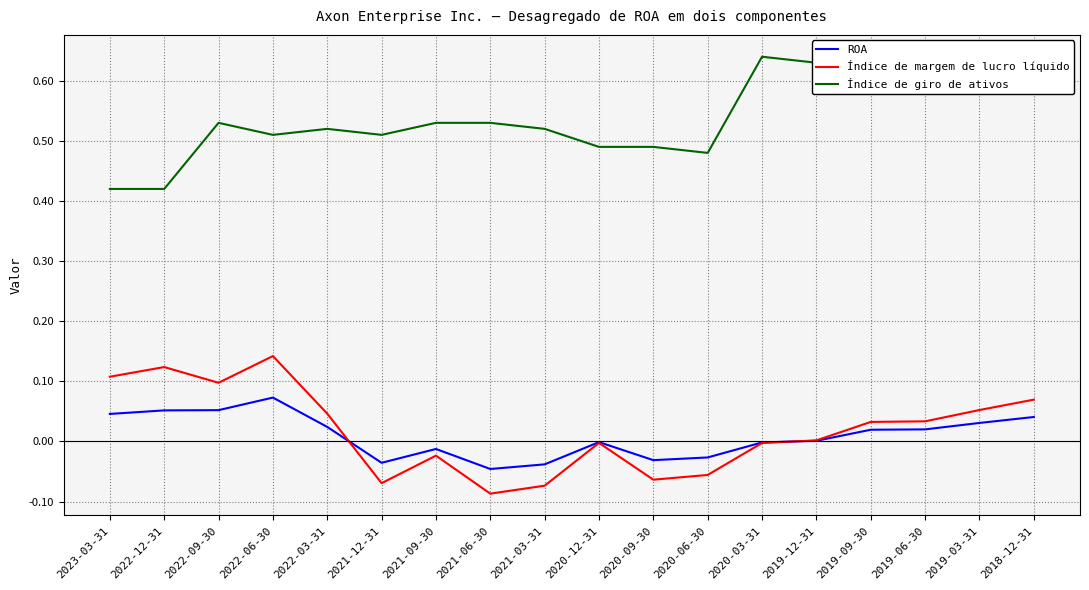

The ROA series shows 0.0 at 2019-06-30. True or false?

True